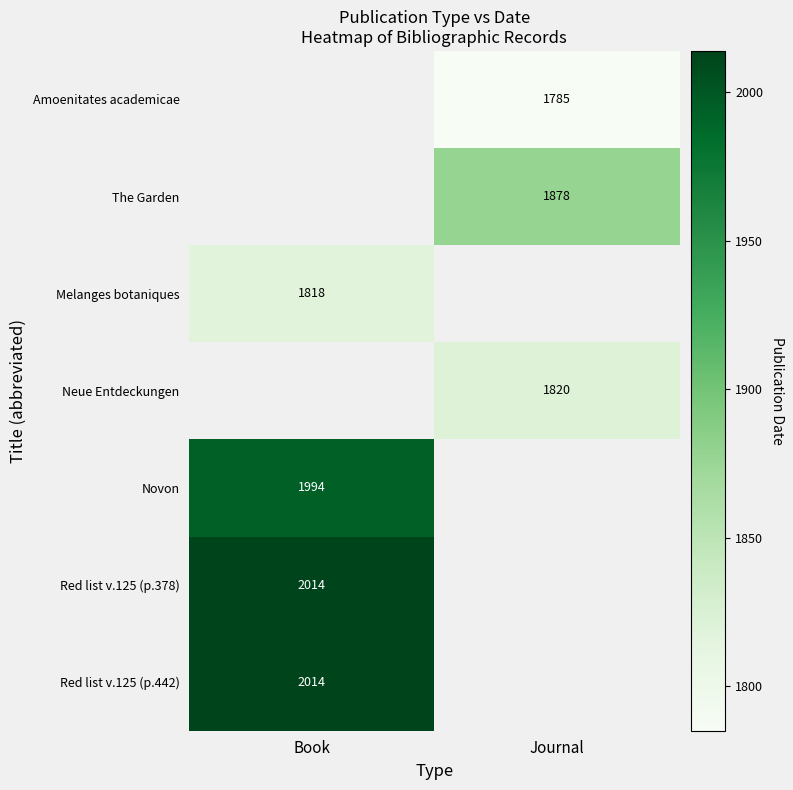

Is it true that Red list v.125 (p.442) equals 2014 at Book?

True